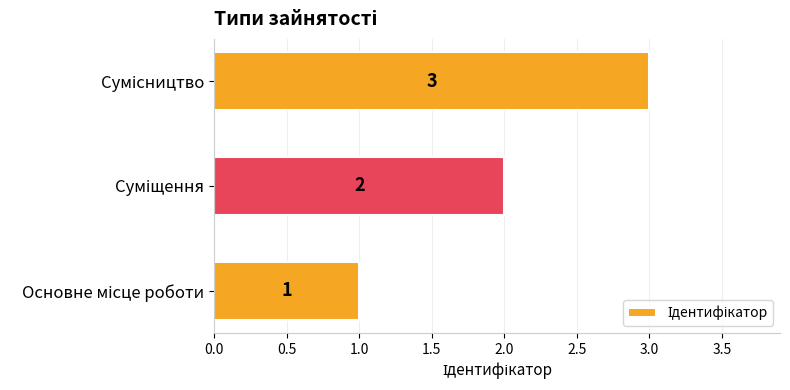

What is the sum of all values?

6